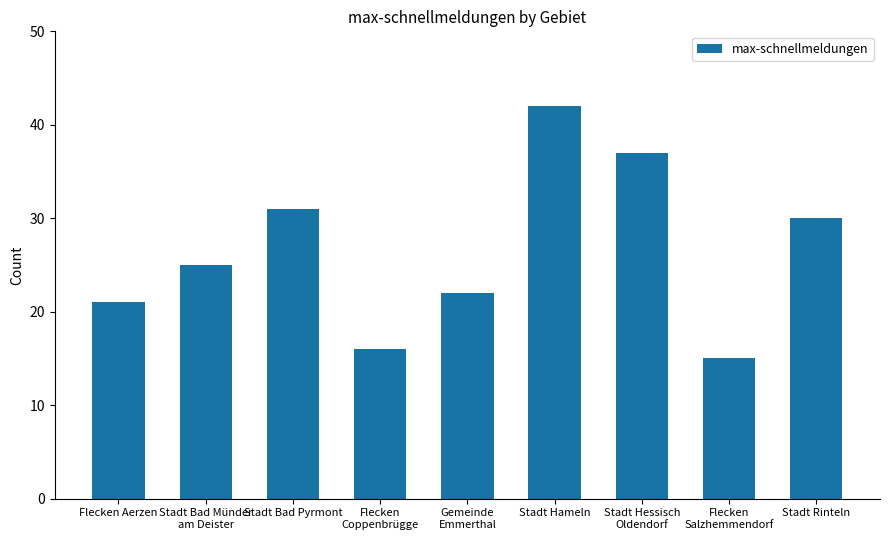

What is the minimum value shown in the chart?

15